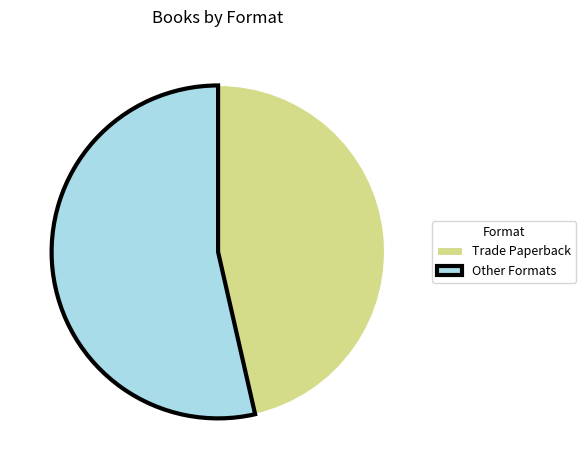

What is the ratio of the value at Trade Paperback to the value at Other Formats?

0.9